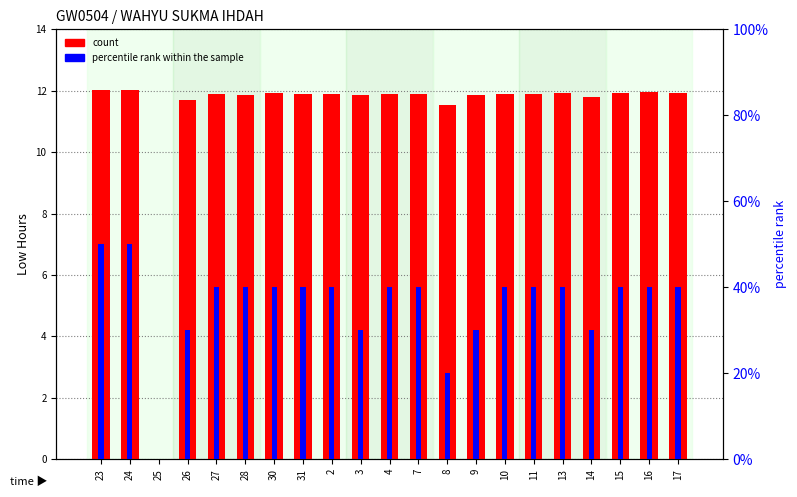

Count the number of categories in the chart.

21